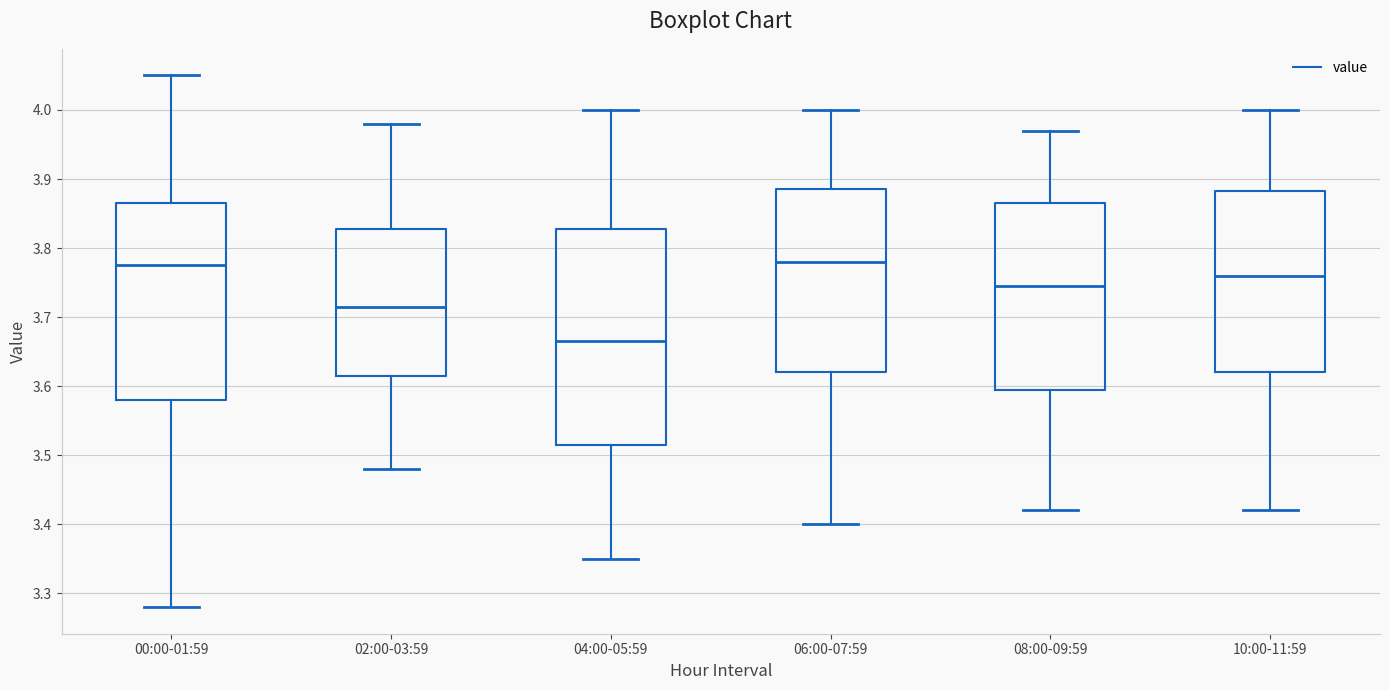

Reading left to right, transcribe this box plot: for each box, give where its median line is, the range the box spans, and where its two whiskers end, as read against the y-axis. The values are not printed on the chart, so give them approximately, as read against the axis.

00:00-01:59: median 3.78, box 3.58 to 3.87, whiskers 3.28 to 4.05
02:00-03:59: median 3.72, box 3.62 to 3.83, whiskers 3.48 to 3.98
04:00-05:59: median 3.67, box 3.52 to 3.83, whiskers 3.35 to 4.00
06:00-07:59: median 3.78, box 3.62 to 3.89, whiskers 3.40 to 4.00
08:00-09:59: median 3.75, box 3.60 to 3.87, whiskers 3.42 to 3.97
10:00-11:59: median 3.76, box 3.62 to 3.88, whiskers 3.42 to 4.00